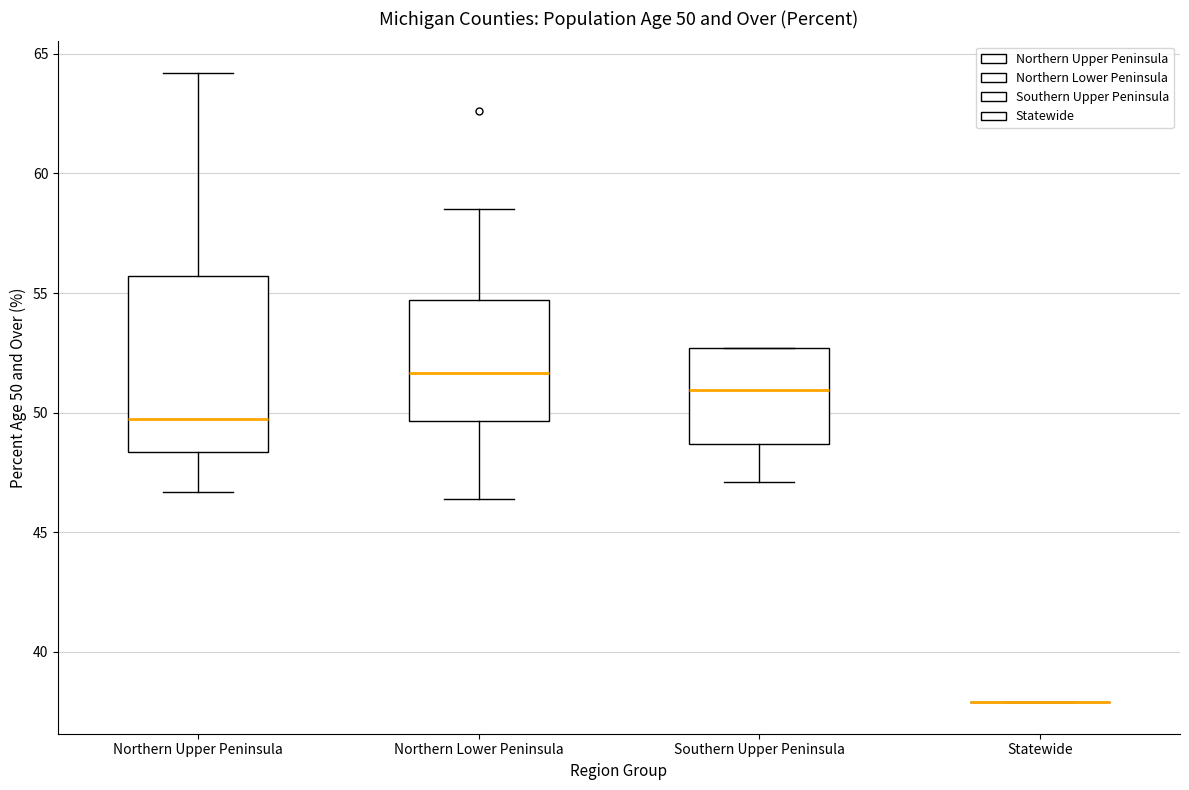

Which box is the tallest, from its lower edge to its upper edge?

Northern Upper Peninsula